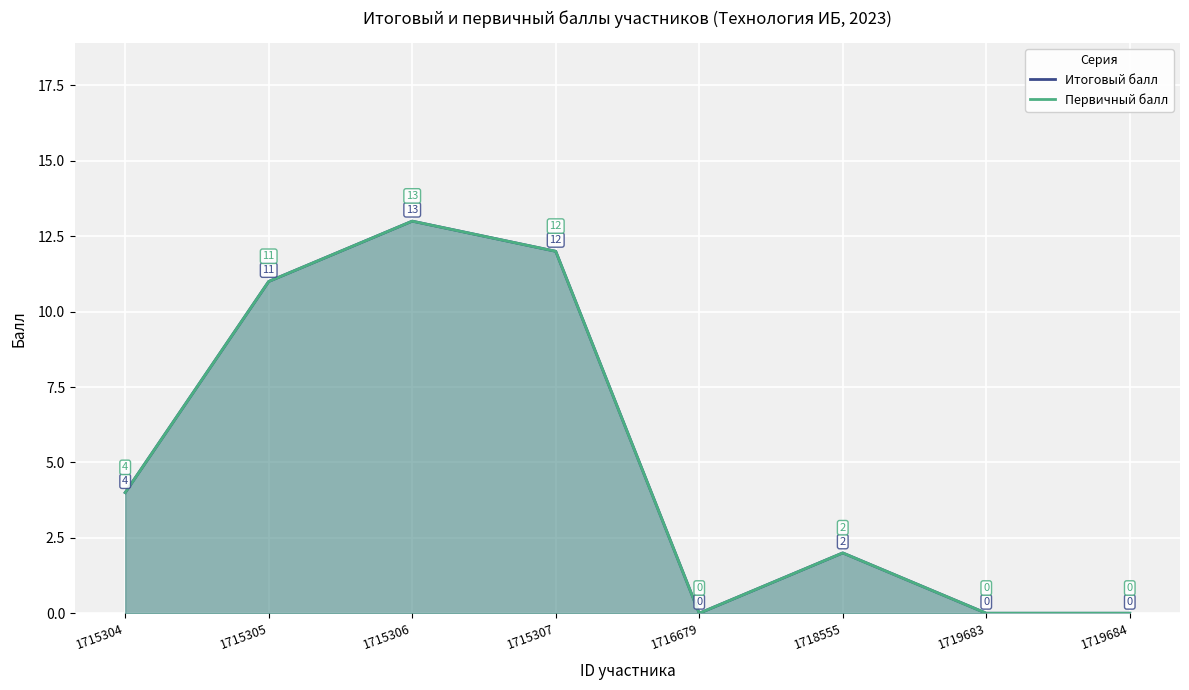

The value of Итоговый балл at 1715305 is 11. True or false?

True